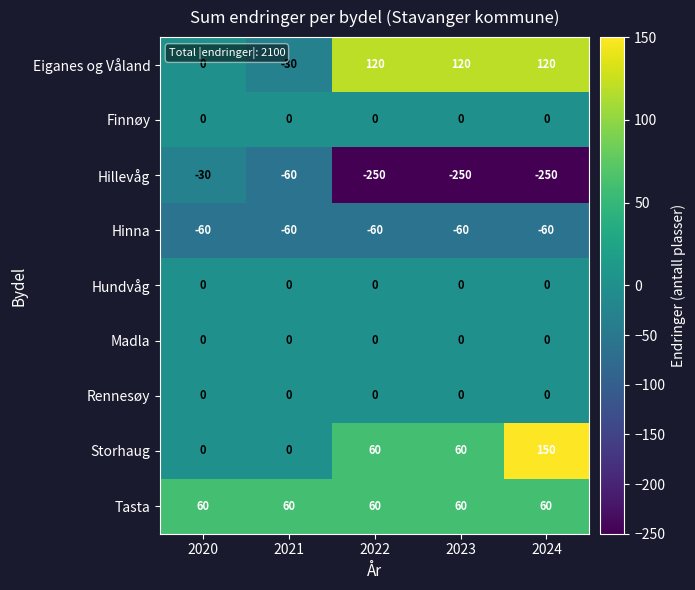

What value does the Hillevåg series have at 2020?

-30